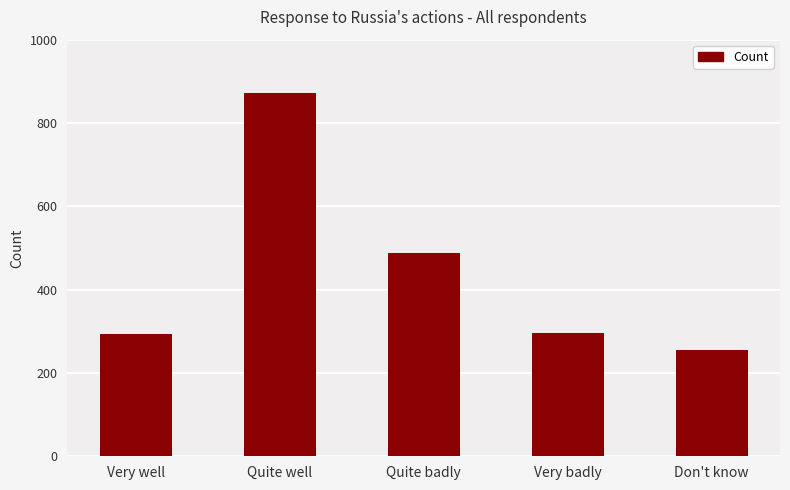

Approximately how many times larger is the value at Very well compared to Quite badly?

0.6